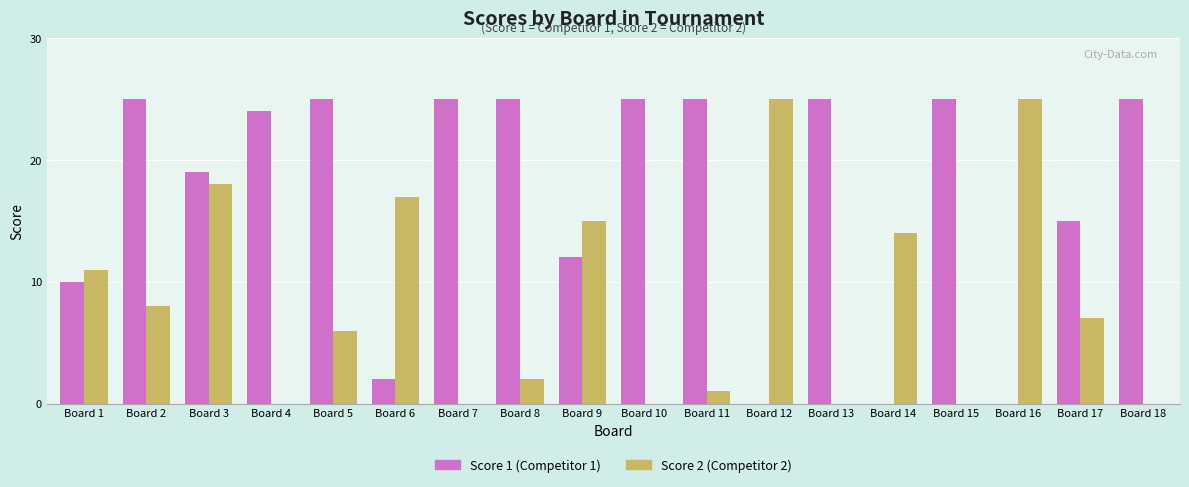

What is the total value across all series at Board 7?

25